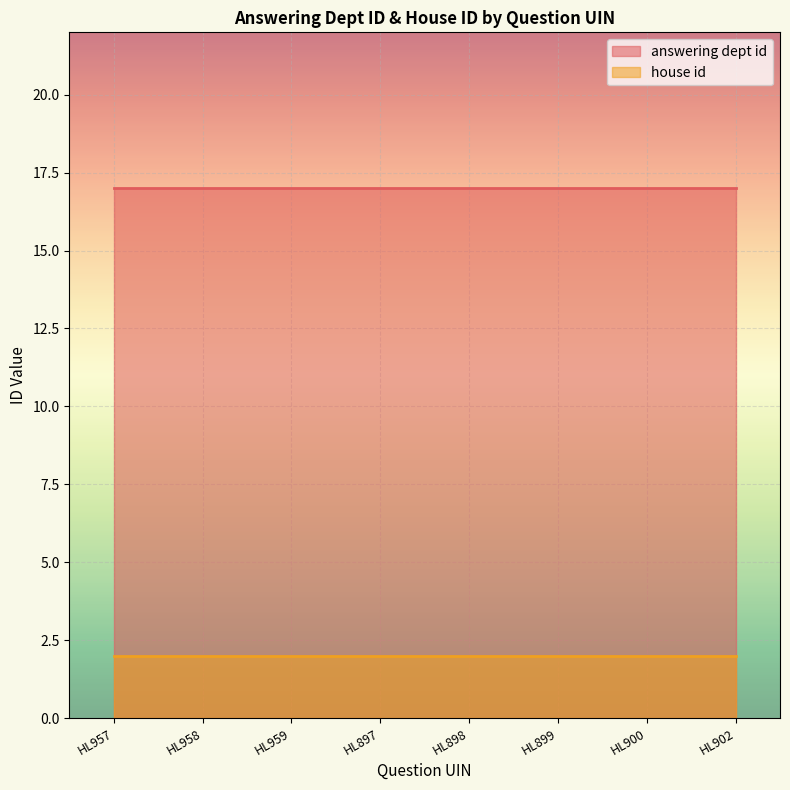

What is the total value across all series at HL902?

19